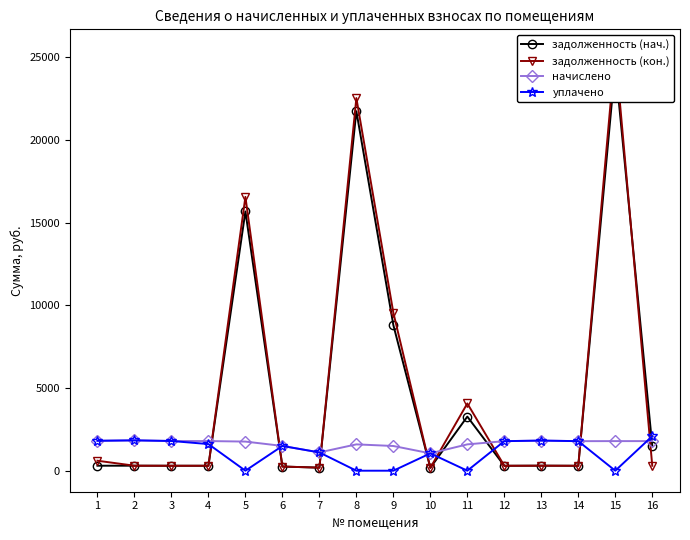

At which label does задолженность (нач.) first exceed 302?

2